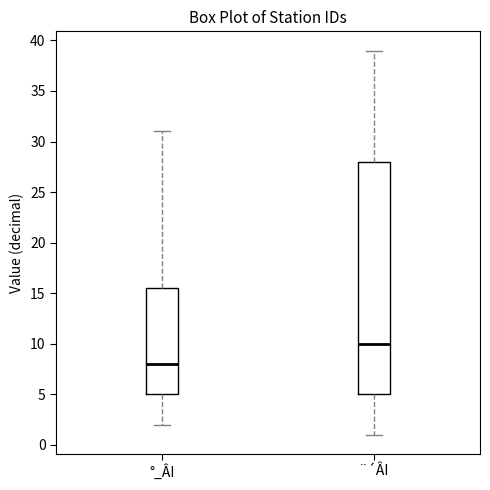

Which box's median line is the lowest?

°_ÂI